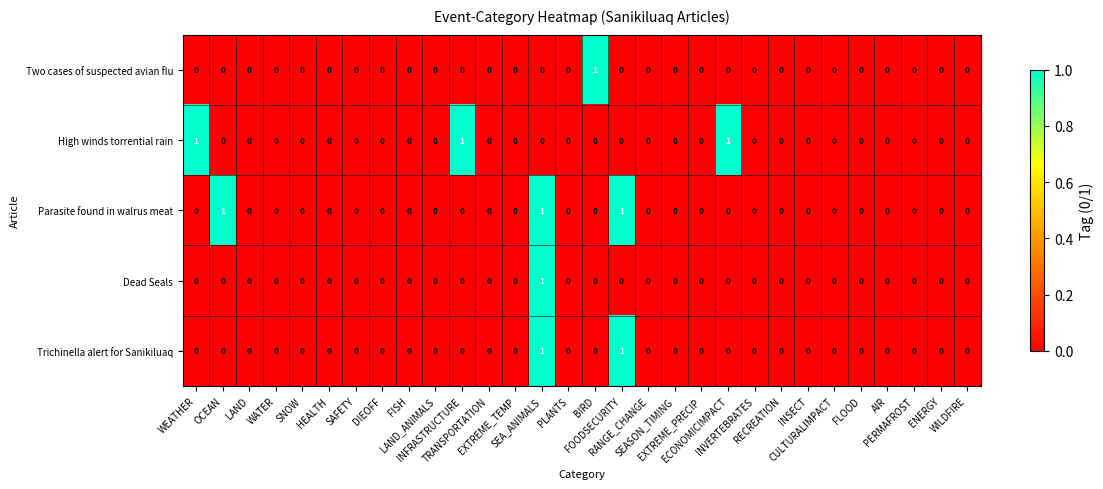

How many Trichinella alert for Sanikiluaq values are between 0 and 1?

30